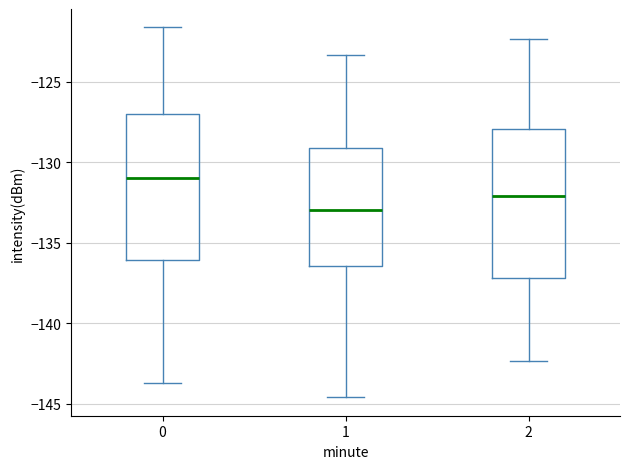

Which box's median line is the highest?

0